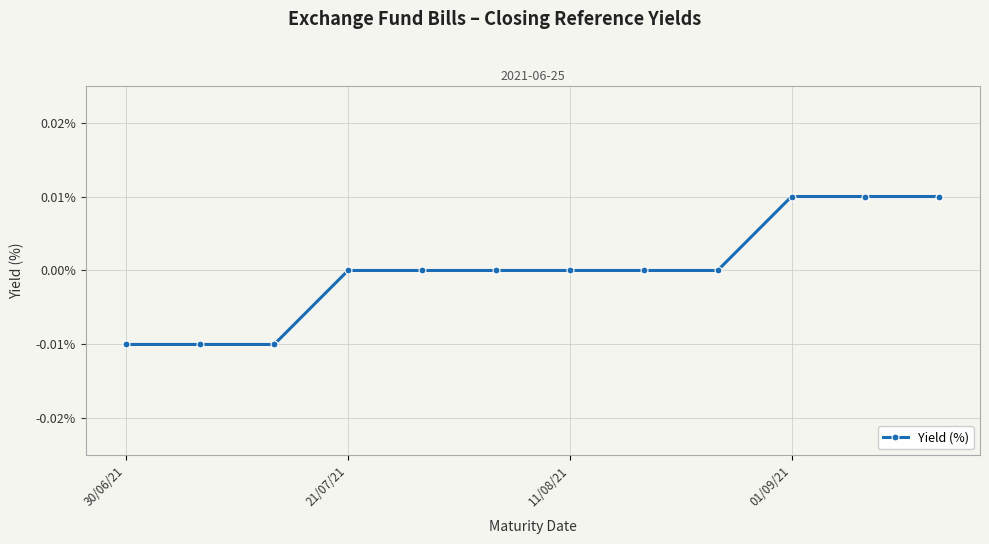

Which category has the lowest value across all series?

30/06/21